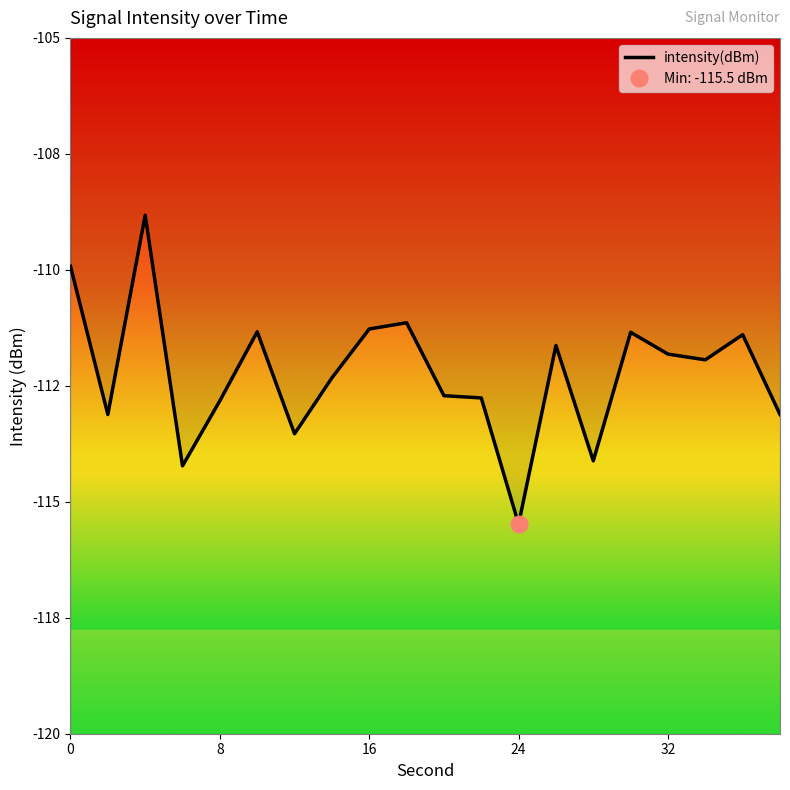

What is the difference between the second highest and second lowest values?

4.3